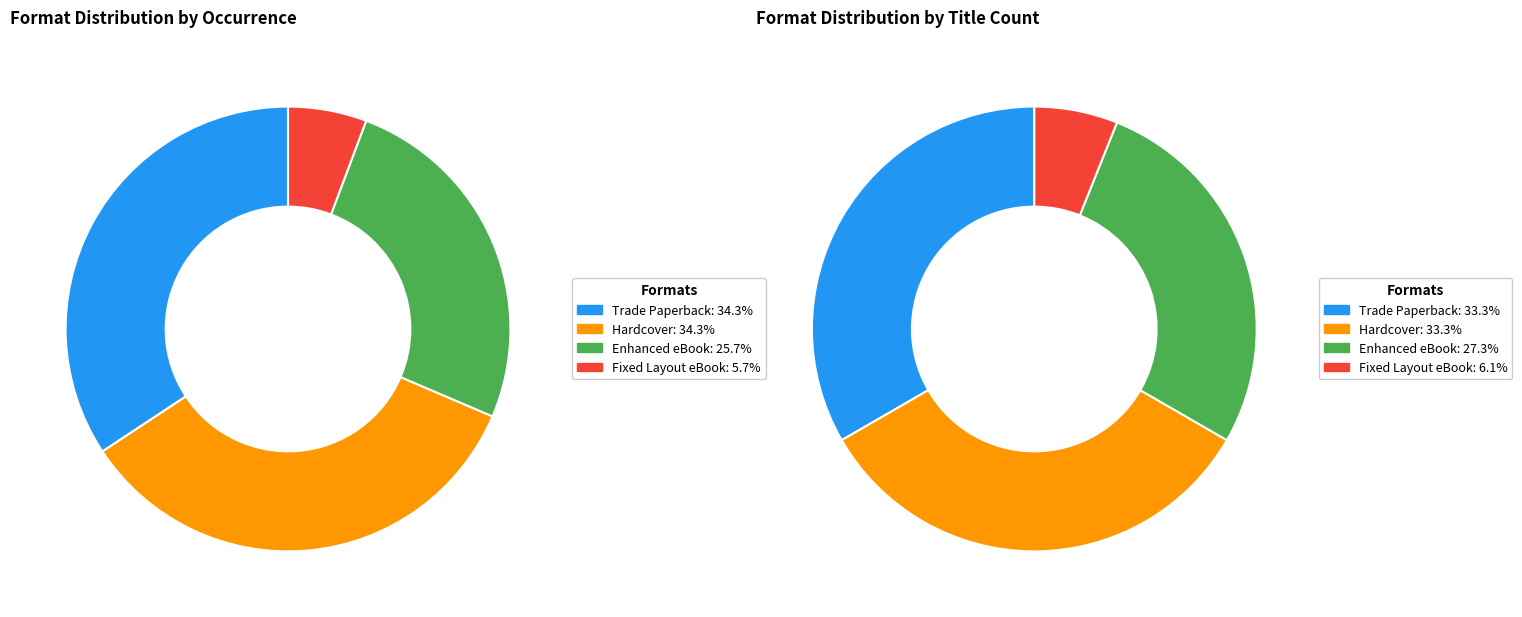

Rank the categories by value from lowest to highest.

Fixed Layout eBook, Enhanced eBook, Trade Paperback, Hardcover